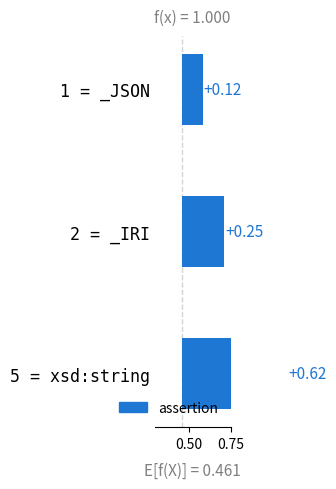

What is the minimum value shown in the chart?

0.1